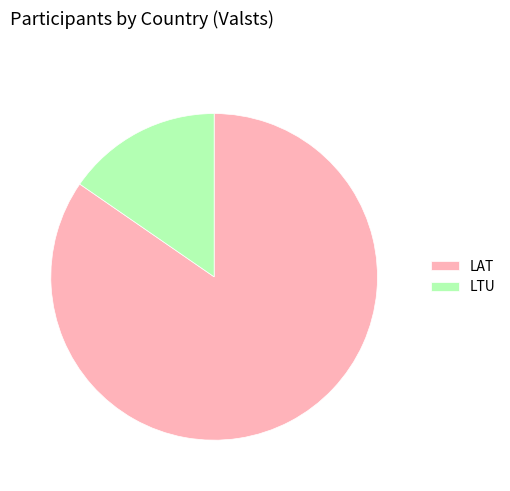

What is the smallest slice in the pie chart?

LTU